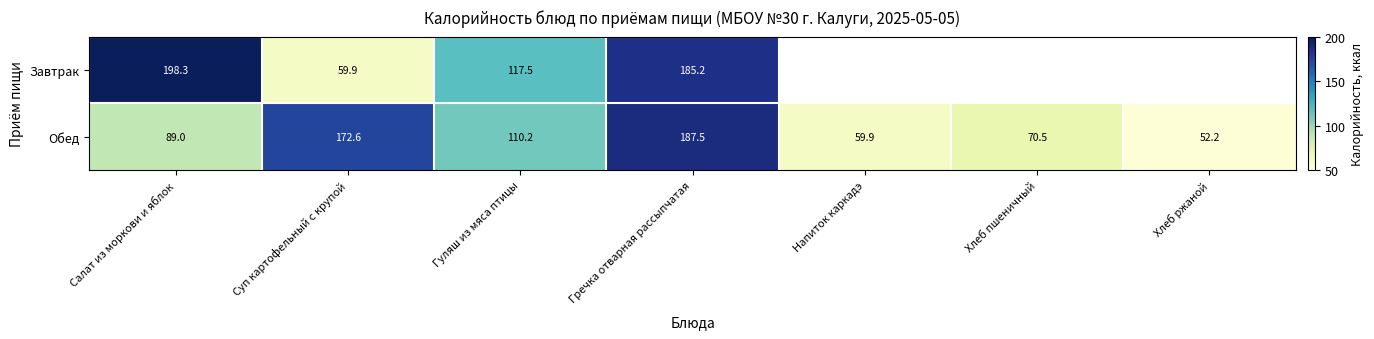

What is the minimum value for Обед?

52.2